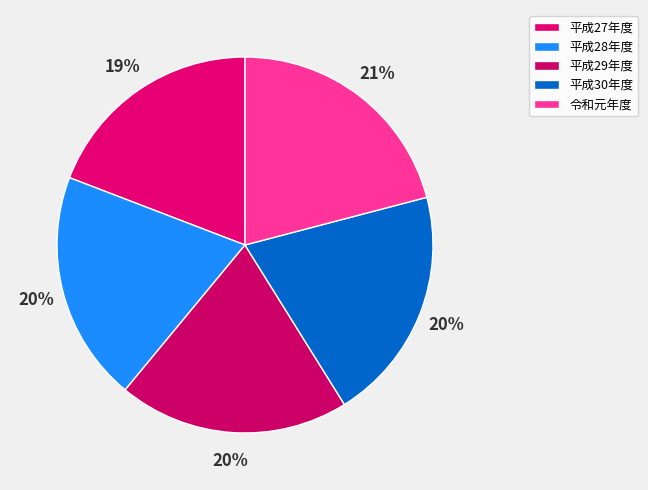

How many slices are in this pie chart?

5